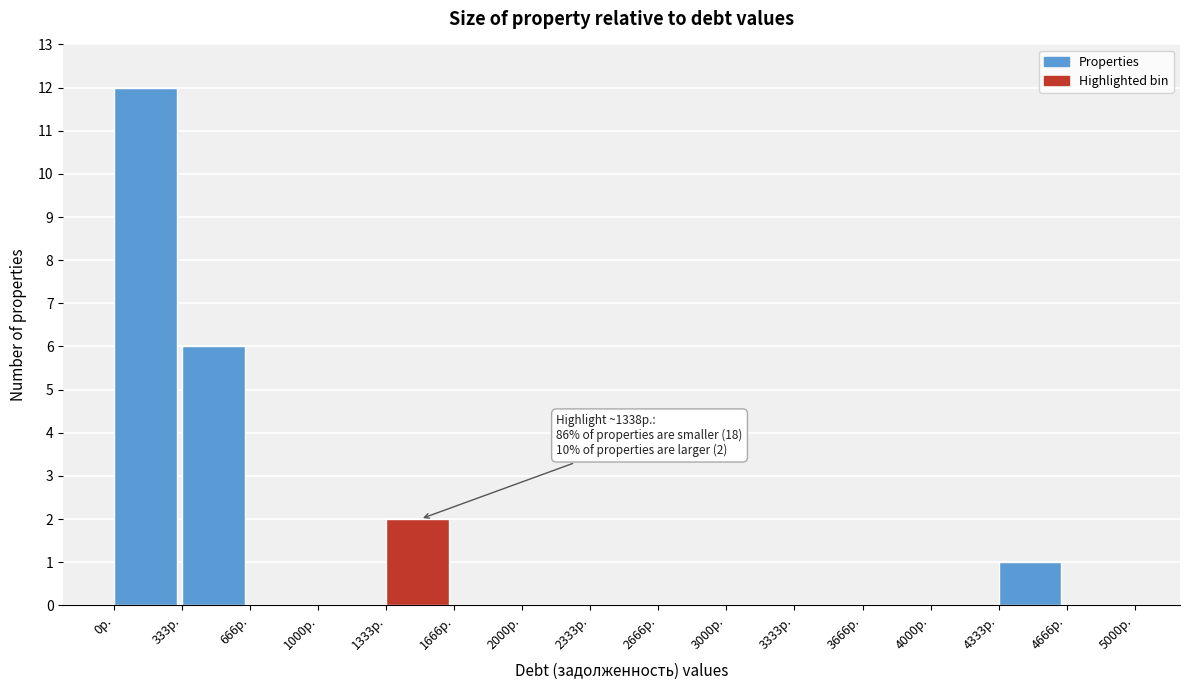

Over which range of the x-axis is the bar tallest?

0 to 350